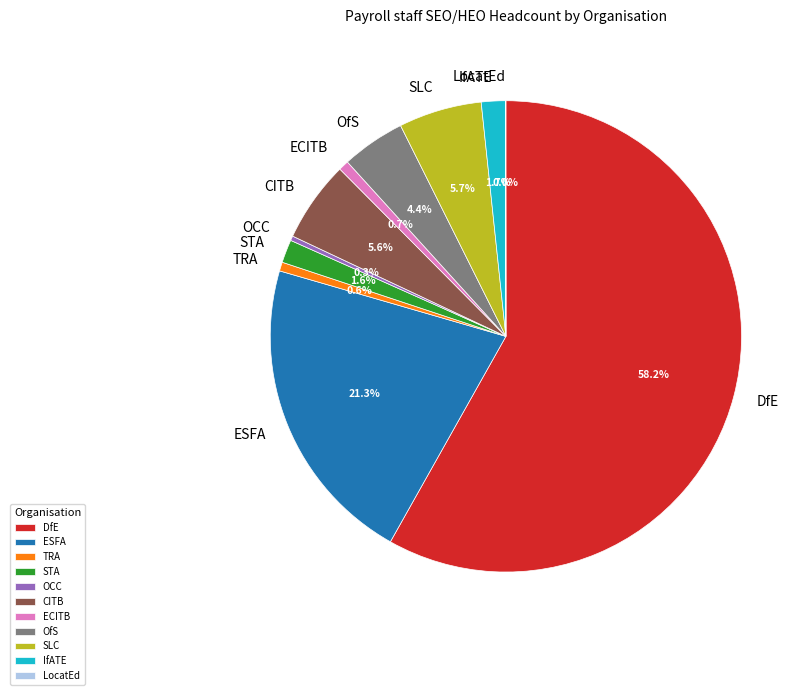

What percentage do ESFA and ECITB together represent?

22.0%